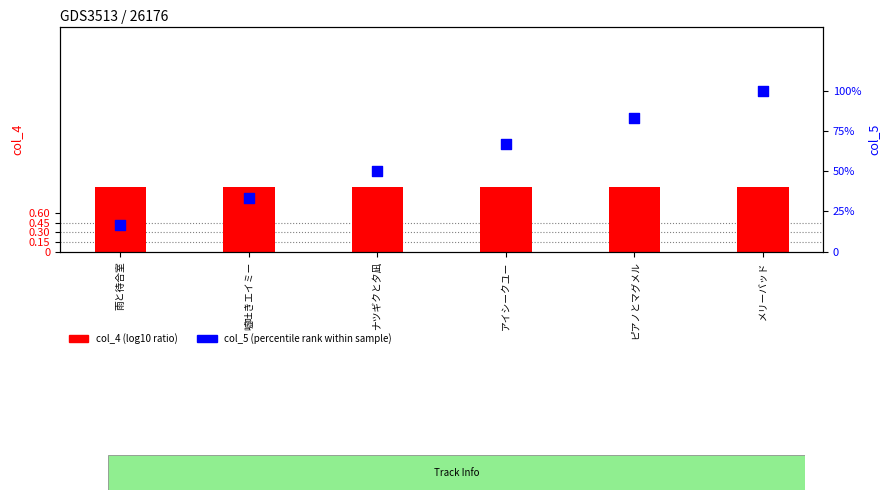

Which series has the largest total across all categories?

col_5 (percentile rank)